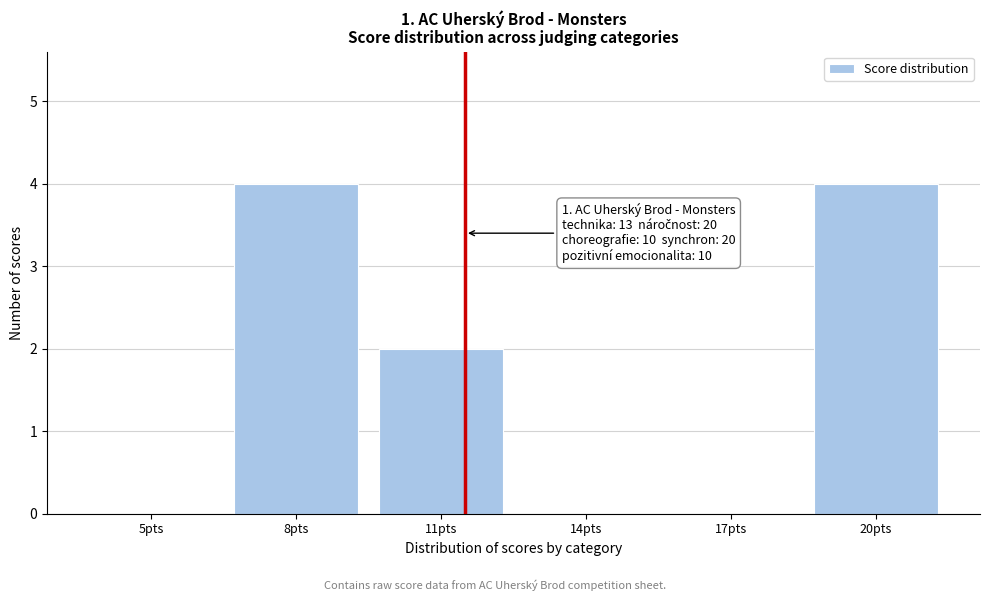

Reading left to right, what are all the values shown in this chart?

5pts=0	8pts=4	11pts=2	14pts=0	17pts=0	20pts=4